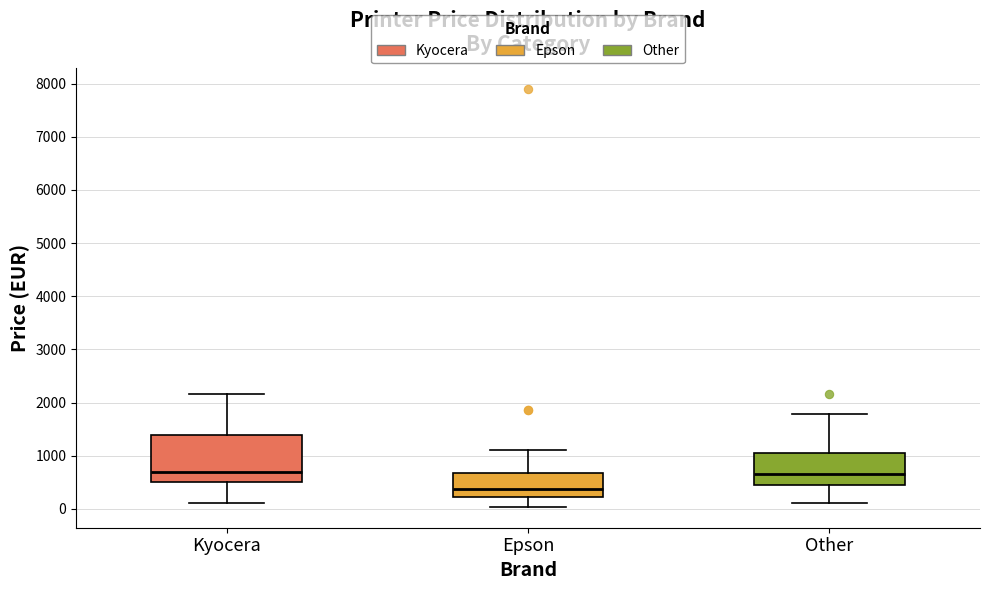

Comparing the boxes themselves (not the whiskers), which one is the tallest?

Kyocera